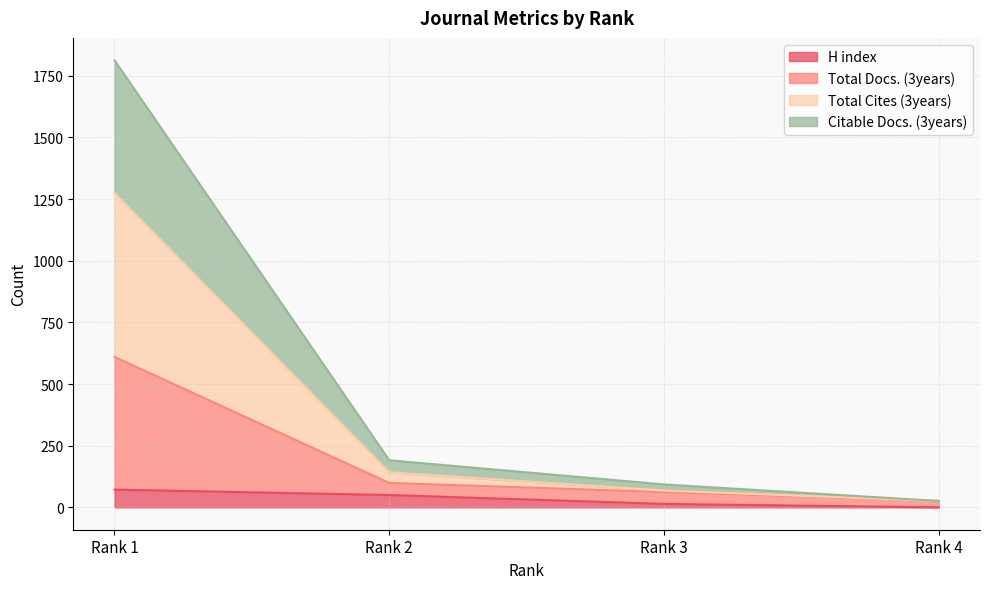

At which category is the sum across all series the highest?

Rank 1